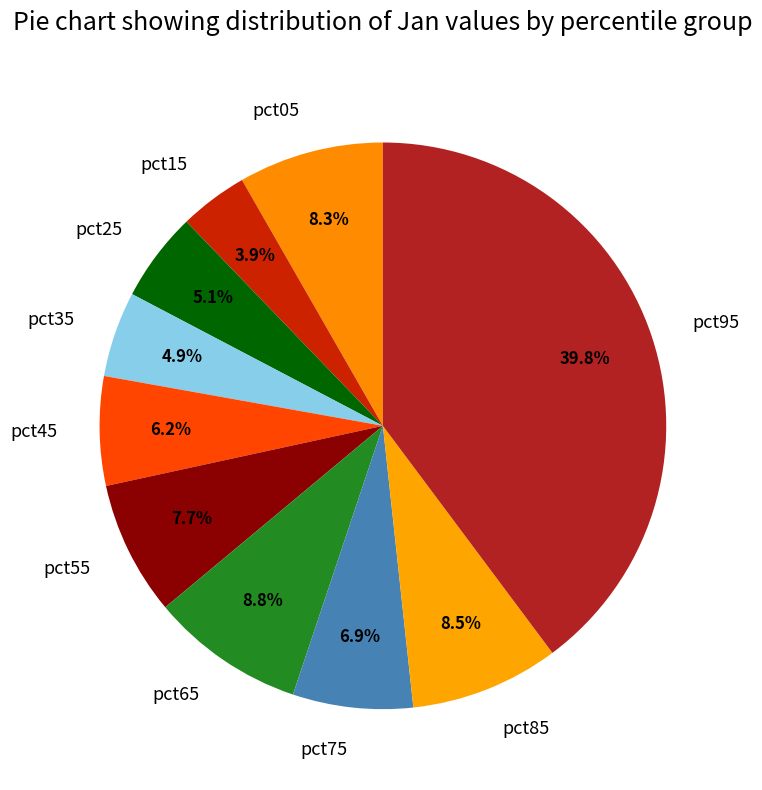

To the nearest percent, what is the difference between the pct65 and pct95 slice percentages?

31%